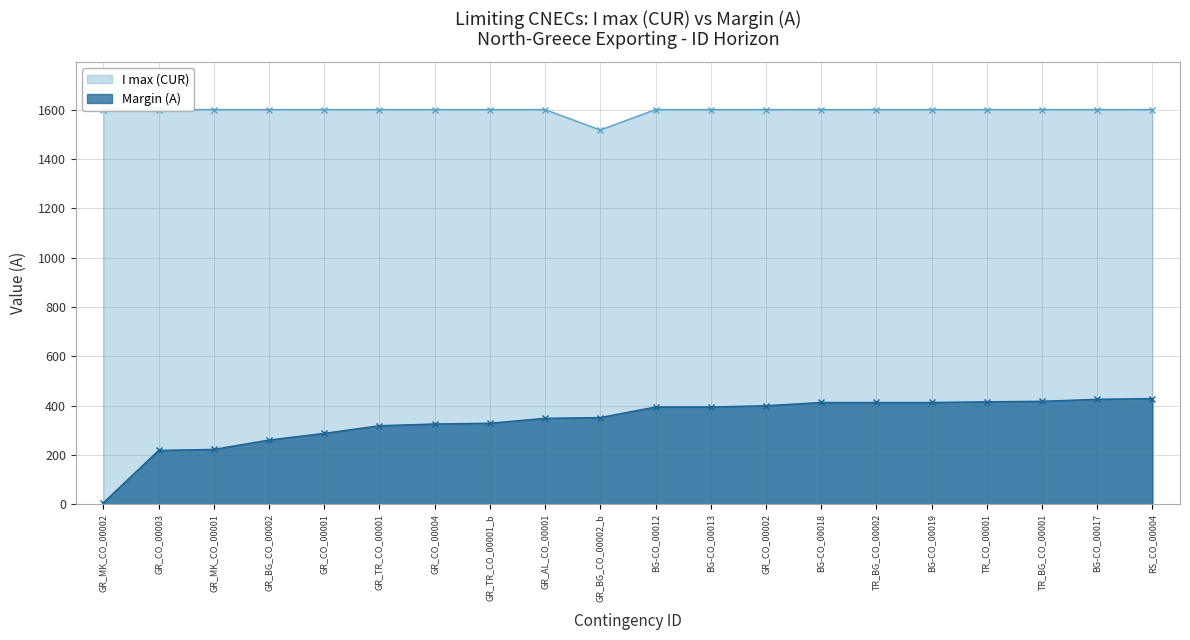

What is the difference between the second highest and minimum values in the Margin (A) series?

419